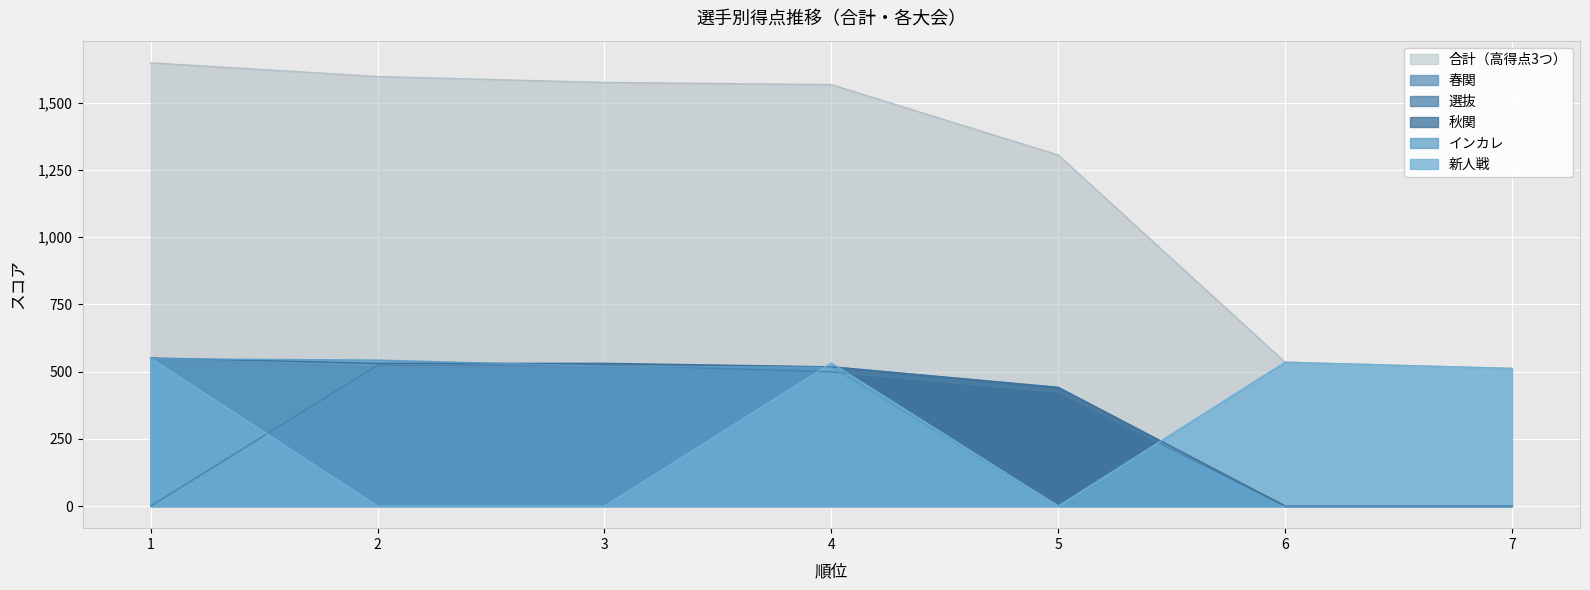

Which series has the widest spread of values?

合計（高得点3つ）